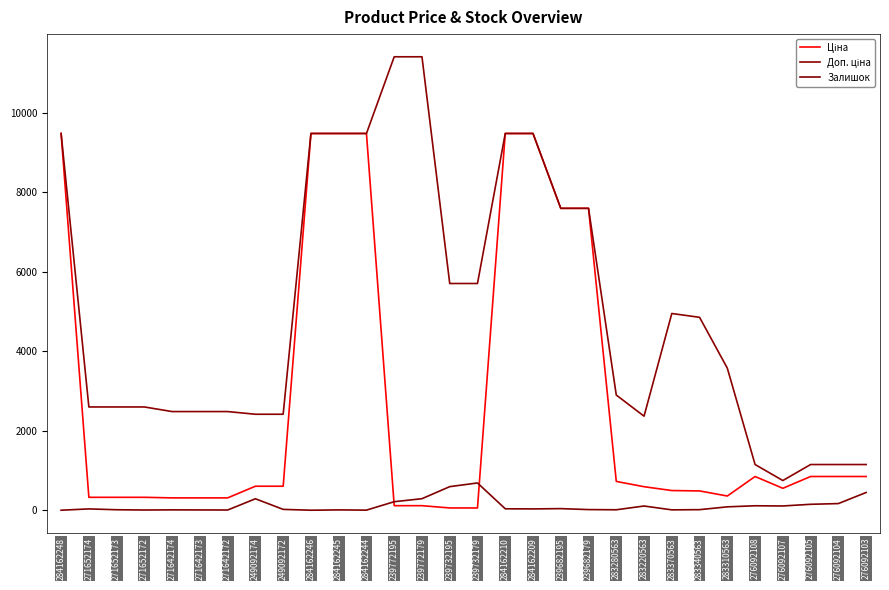

What is the sum of the Залишок values at 283220563 and 283340563?

120.0